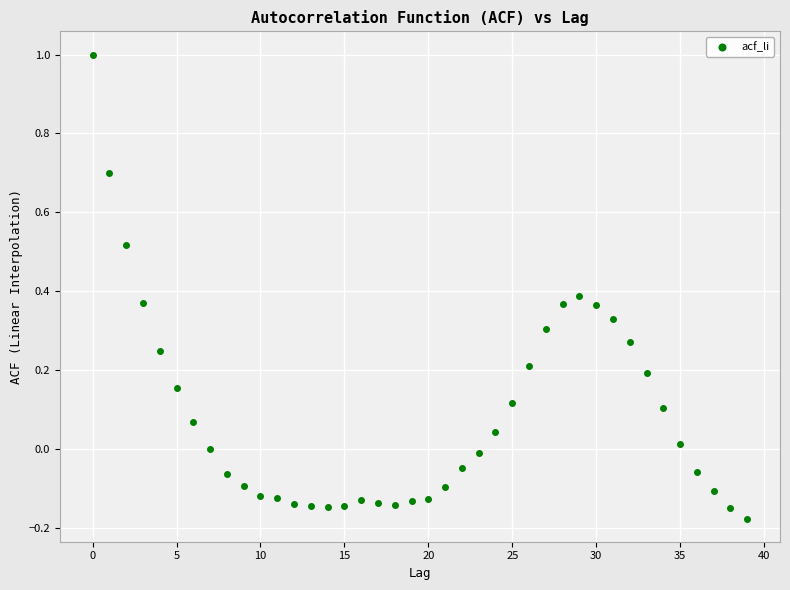

What is the range of Y values (max minus min)?

1.2